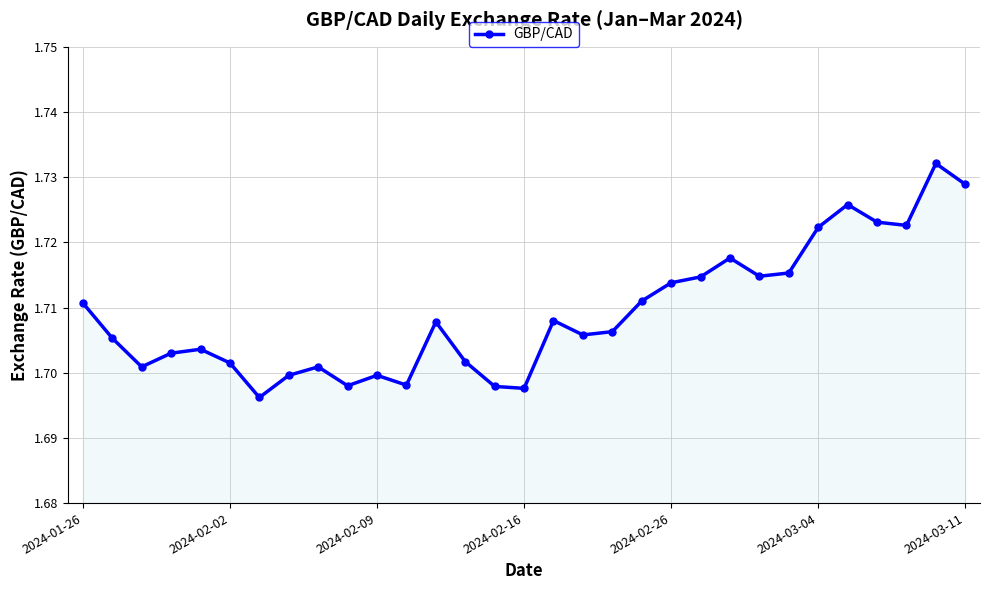

What is the sum of all values?

53.0